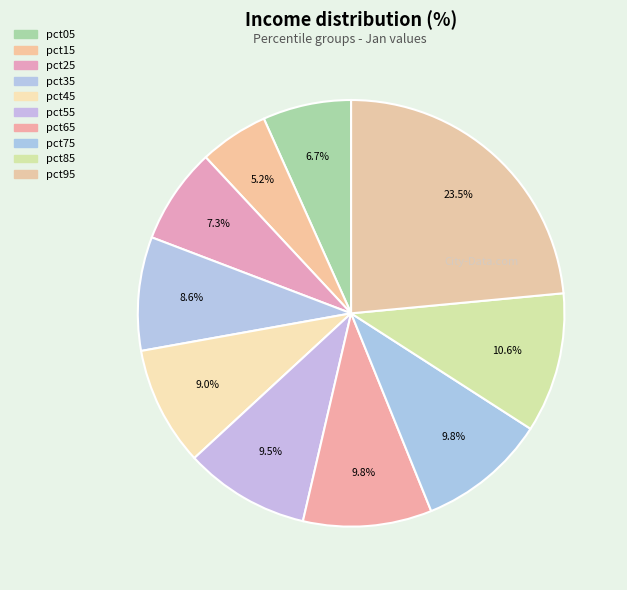

Count the number of slices in the pie.

10